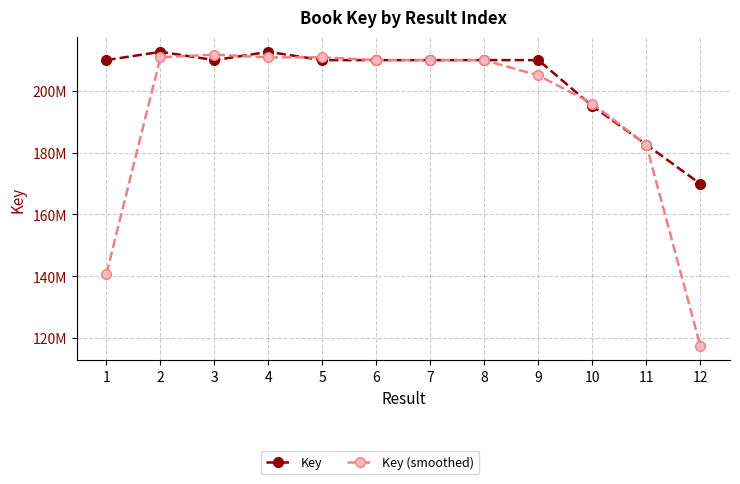

At 1, list the series in order from smallest to largest.

Key (smoothed), Key